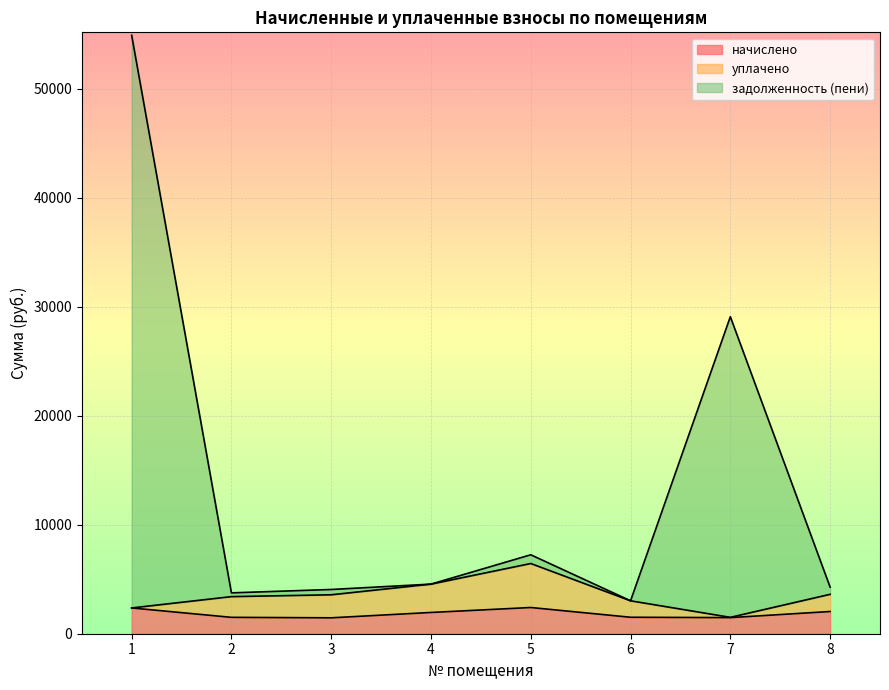

What is the total value across all series at 6?

3020.8